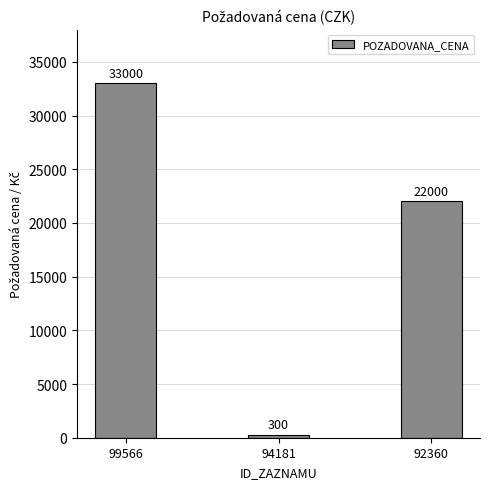

List the labels in order of value, smallest first.

94181, 92360, 99566